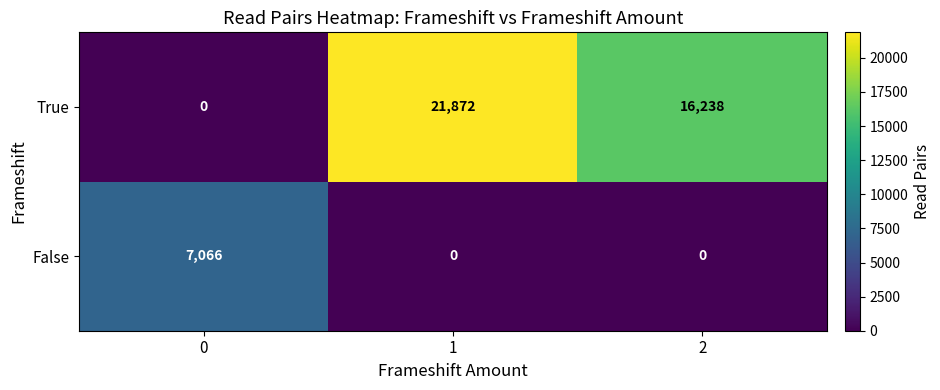

What is the sum of all False values?

7066